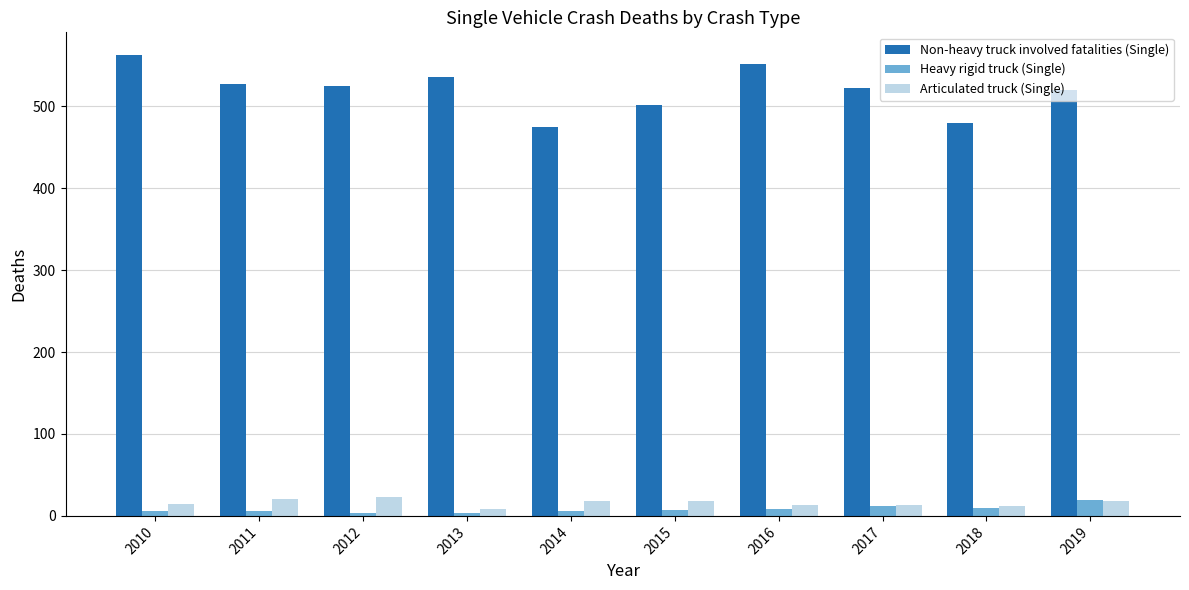

What is the total value across all series at 2010?

583